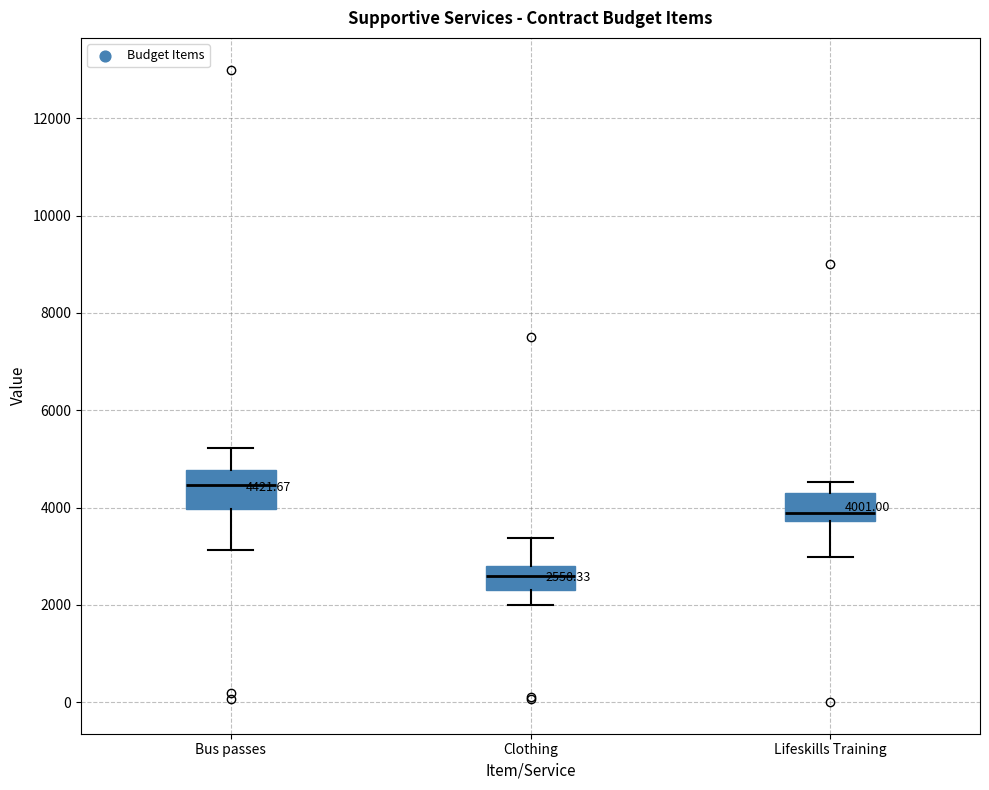

Which box has the highest median line?

Bus passes